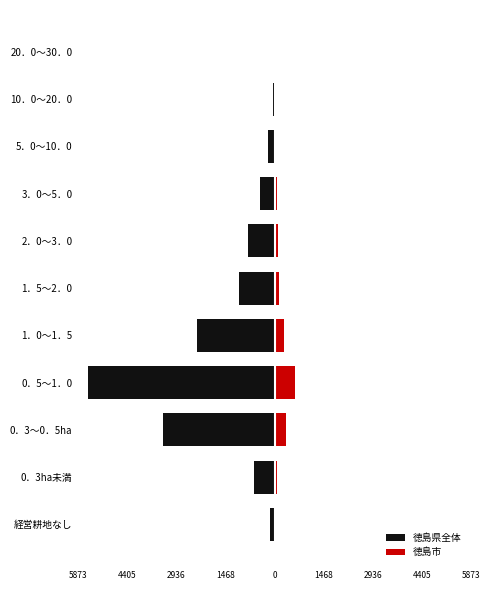

What is the total value across all series at 20．0～30．0?

-8